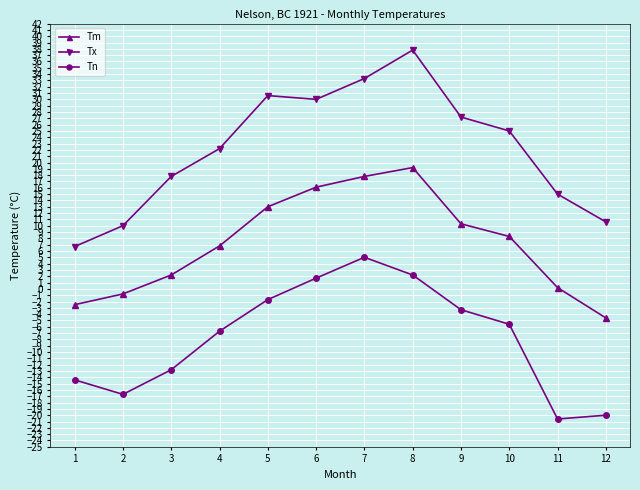

How many data points in Tn are less than -5?

7